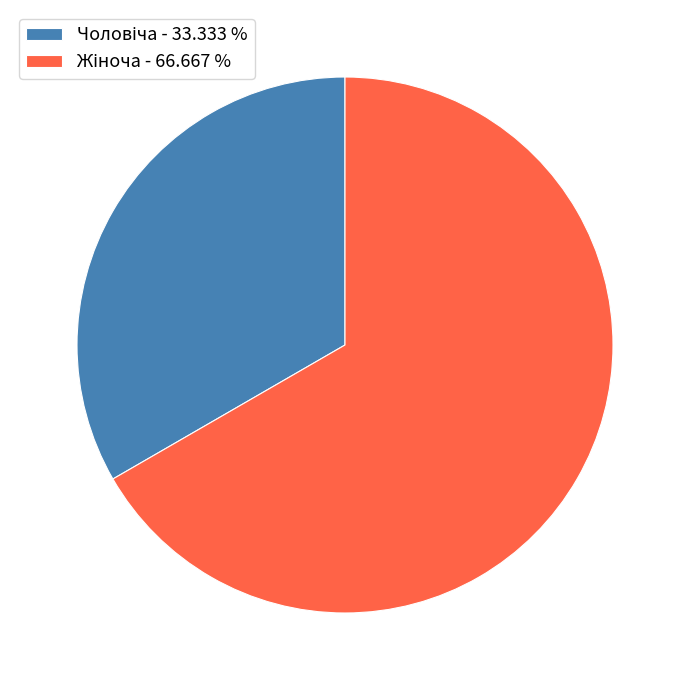

How many segments does this pie chart have?

2